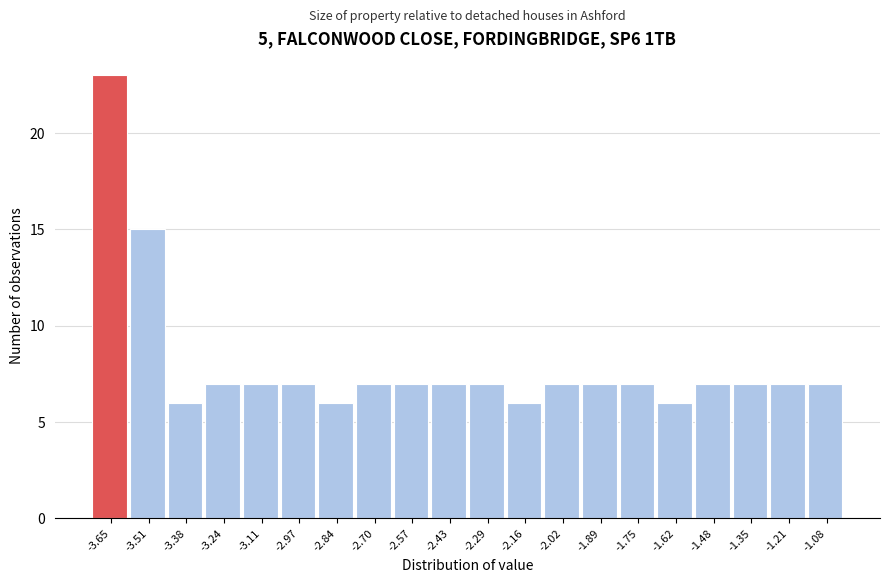

Reading right to left, what are all the values shown in this chart?

7	7	7	7	6	7	7	7	6	7	7	7	7	6	7	7	7	6	15	23